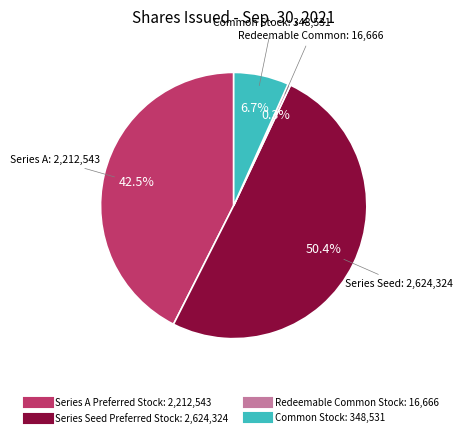

The Series Seed Preferred Stock slice represents 63% of the pie. True or false?

False